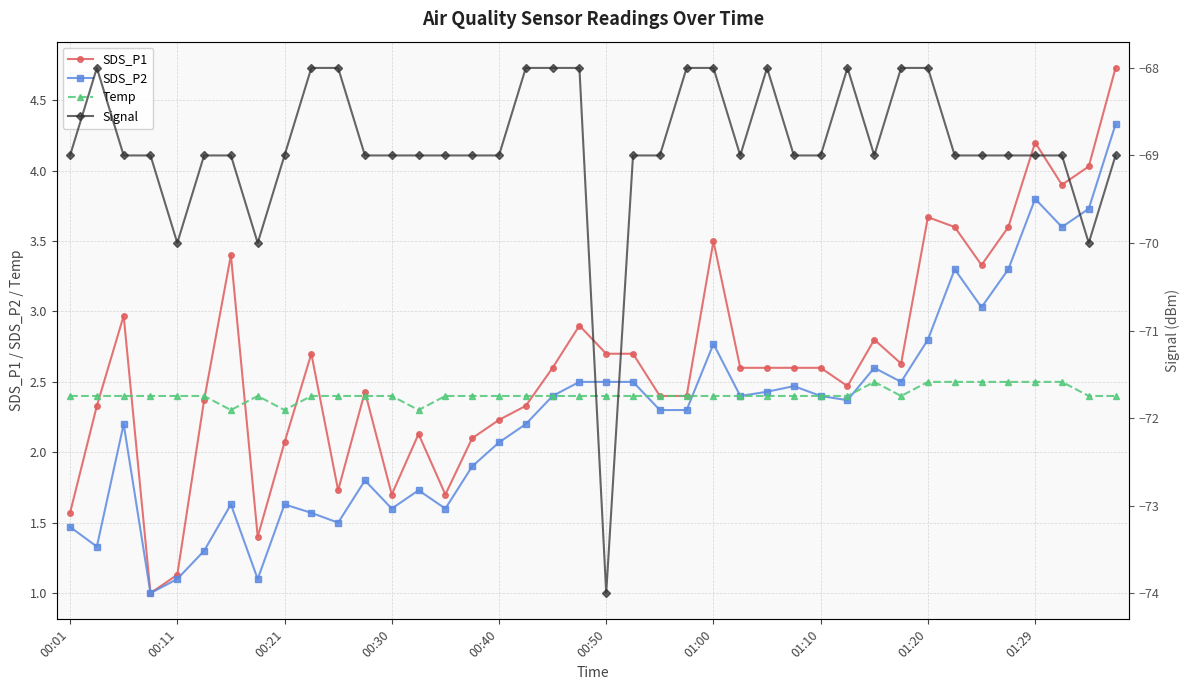

At which category is the sum across all series the highest?

39